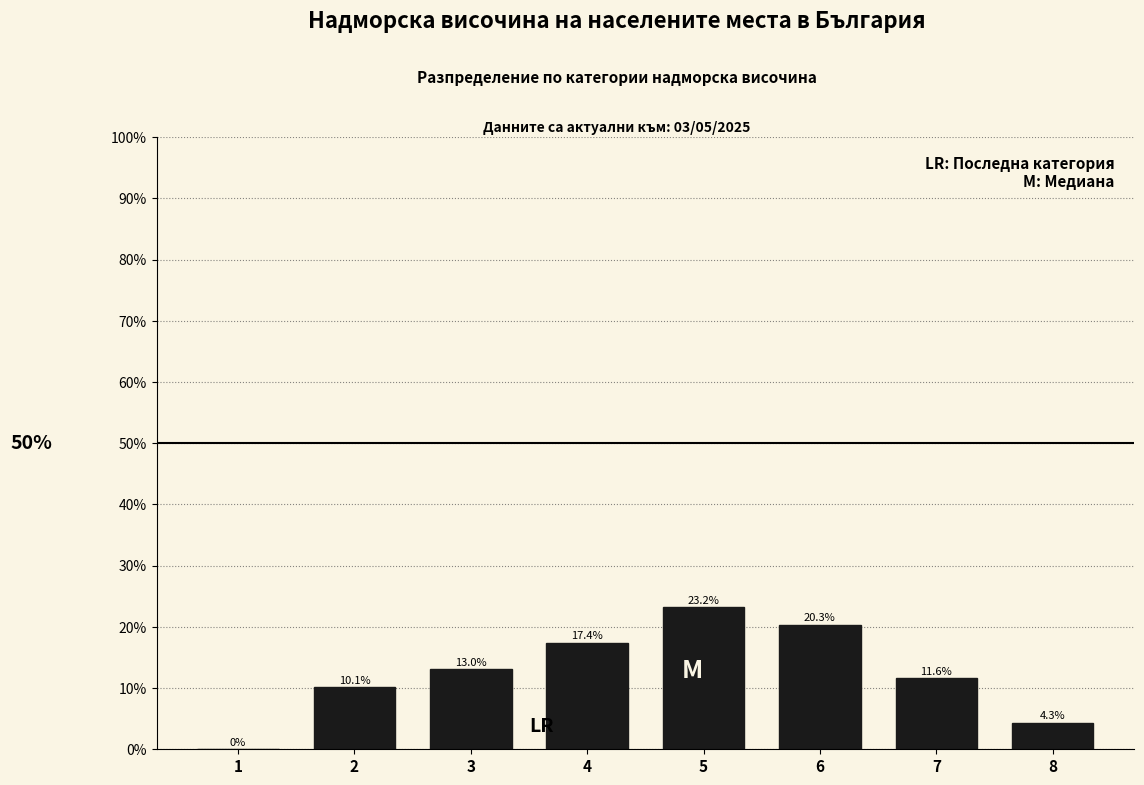

Reading left to right, transcribe all the data shown in this chart.

1=0.0	2=10.1	3=13.0	4=17.4	5=23.2	6=20.3	7=11.6	8=4.3